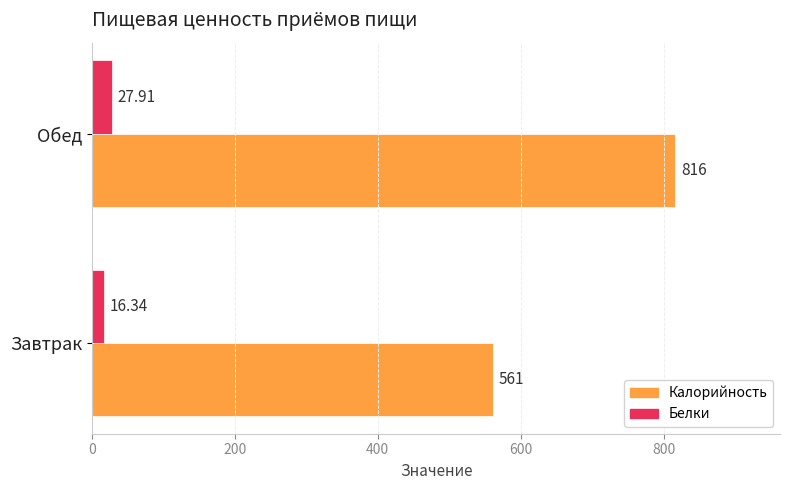

Between Завтрак and Обед, which series saw the biggest shift?

Калорийность